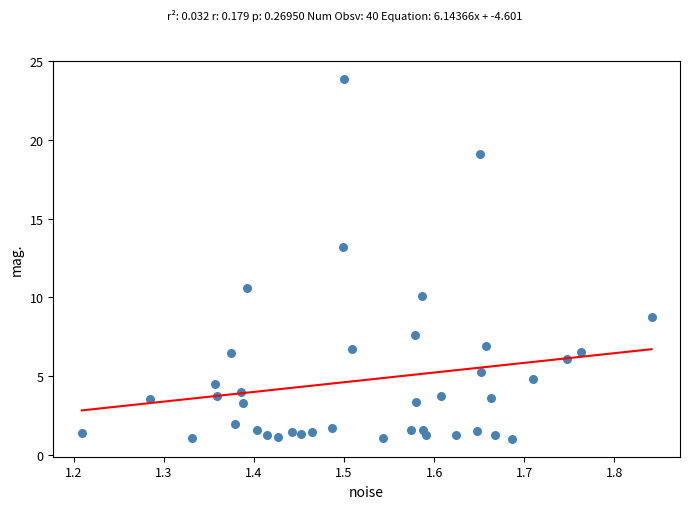

What is the range of Y values (max minus min)?

22.9